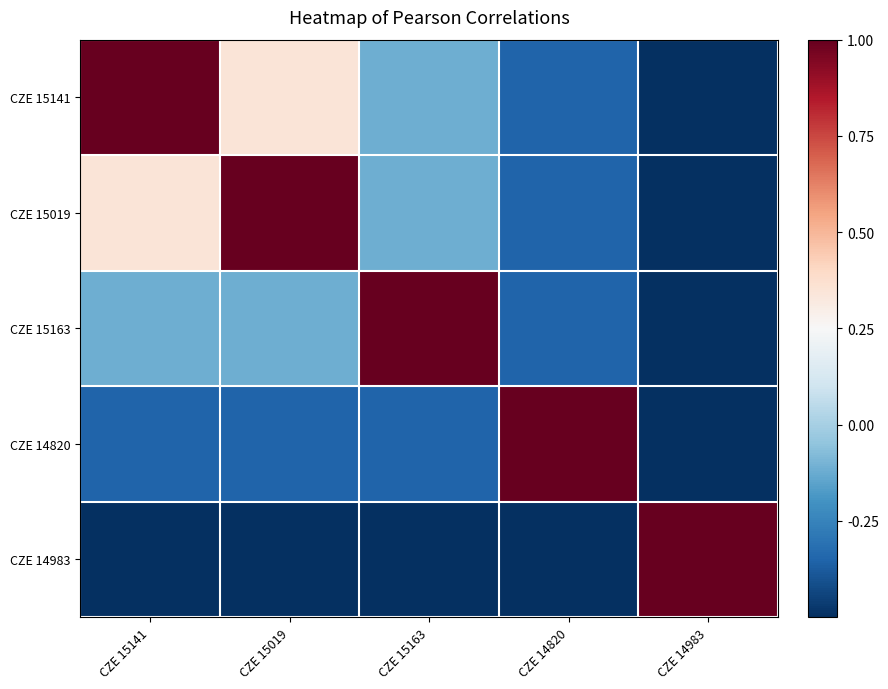

Rank the series at CZE 14820 from lowest to highest value.

CZE 14983, CZE 15141, CZE 15019, CZE 15163, CZE 14820